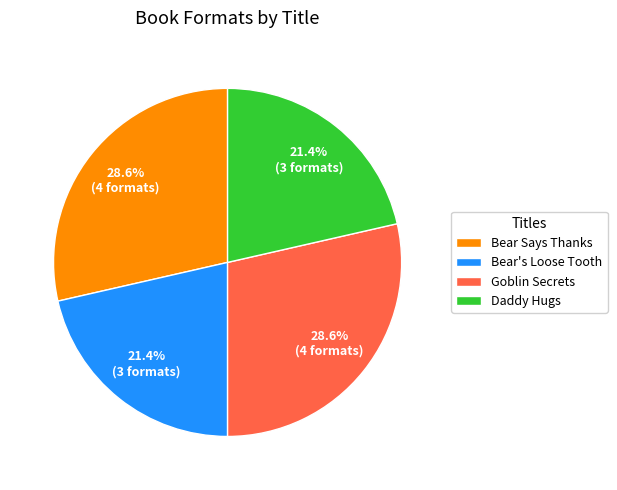

How much of the chart is everything except Bear Says Thanks?

71.4%